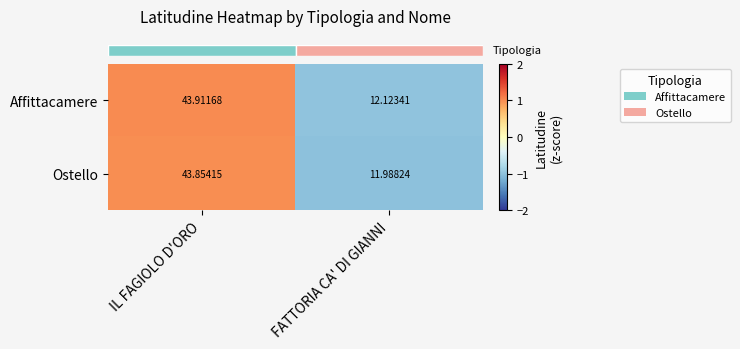

At which label is Ostello closest to 27?

FATTORIA CA' DI GIANNI